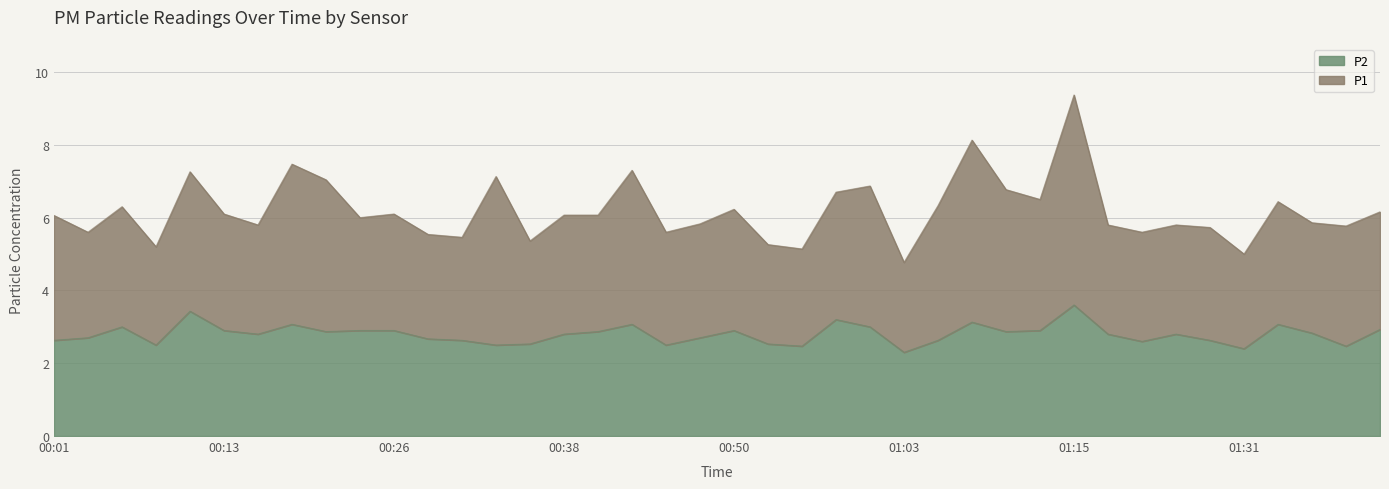

Rank the categories by value from lowest to highest.

01:03, 01:31, 00:55, 01:39, 00:09, 00:33, 00:45, 00:36, 00:53, 01:20, 00:01, 00:31, 01:05, 01:25, 00:28, 00:04, 00:48, 00:16, 00:38, 01:17, 01:23, 01:36, 00:21, 00:40, 01:10, 00:13, 00:23, 00:26, 00:50, 01:12, 01:41, 00:06, 01:00, 00:18, 00:43, 01:34, 01:07, 00:58, 00:11, 01:15